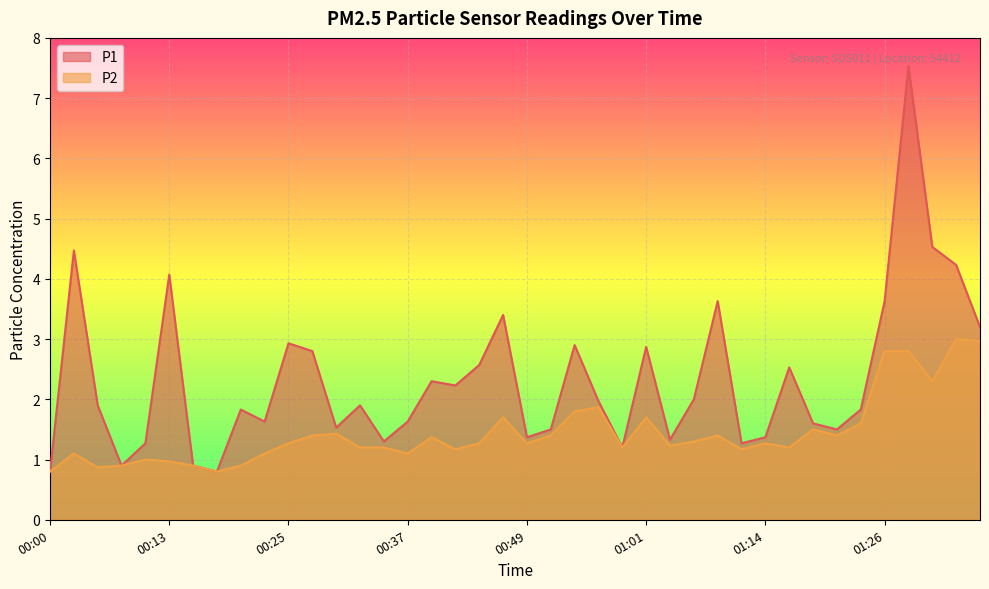

What is the difference between the highest and lowest values at 01:21?

0.1